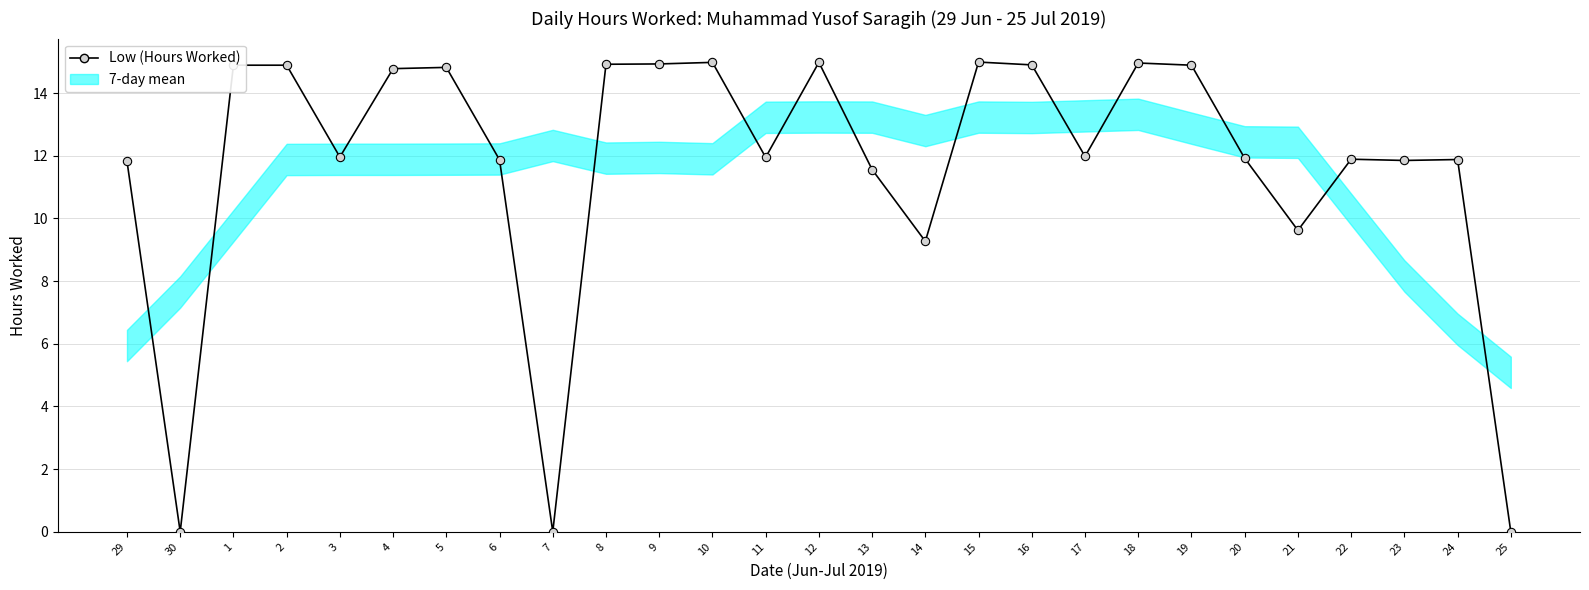

What is the label of the 2nd point from the right?

24